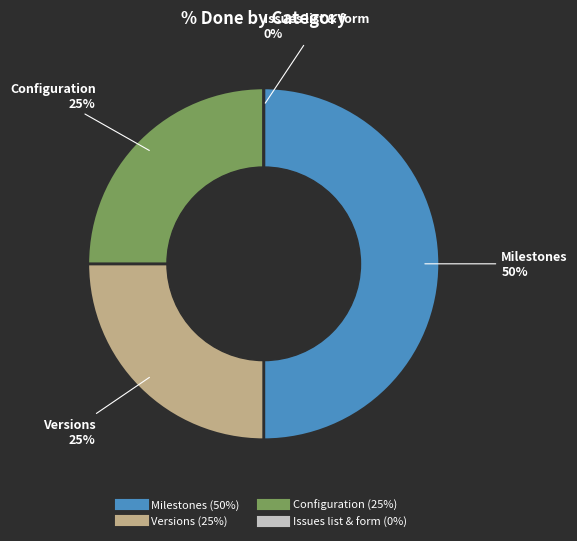

What is the largest slice in the pie chart?

Milestones